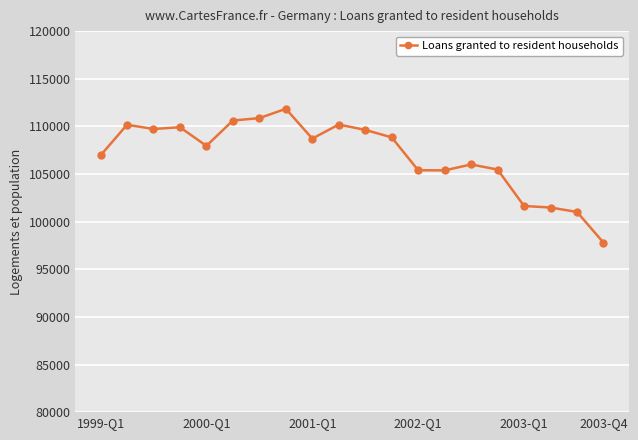

True or false: there are more than 2 points higher than both neighbors.

True